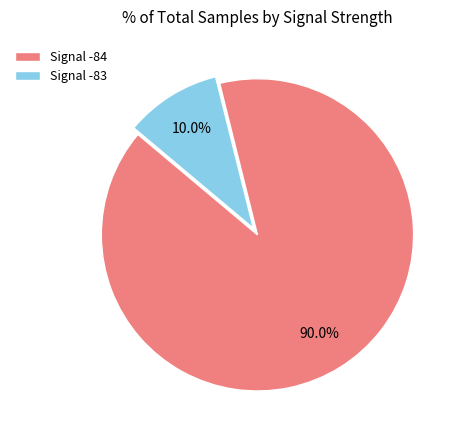

Rank the categories by value from highest to lowest.

Signal -84, Signal -83